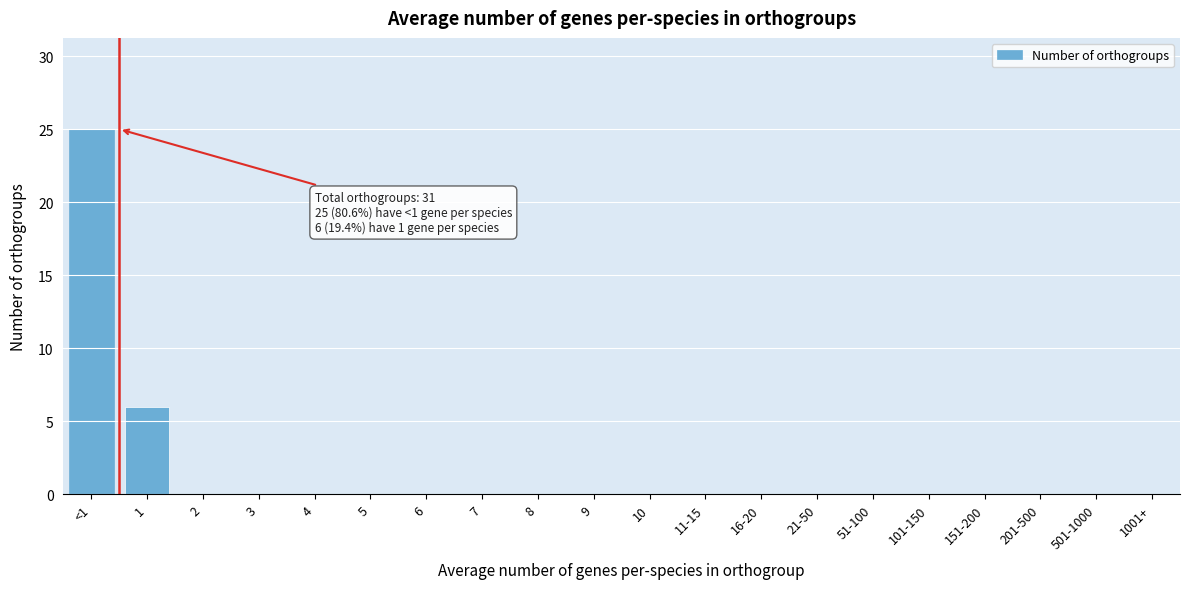

Reading right to left, list all the values displayed in this chart.

1001+=0	501-1000=0	201-500=0	151-200=0	101-150=0	51-100=0	21-50=0	16-20=0	11-15=0	10=0	9=0	8=0	7=0	6=0	5=0	4=0	3=0	2=0	1=6	<1=25